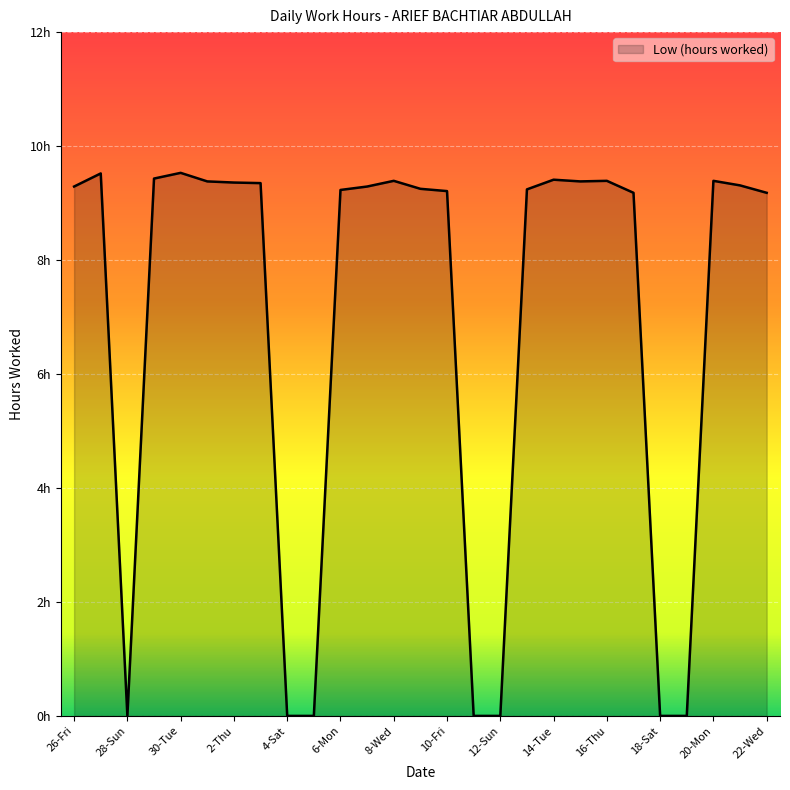

True or false: there are more than 0 points higher than both neighbors.

True